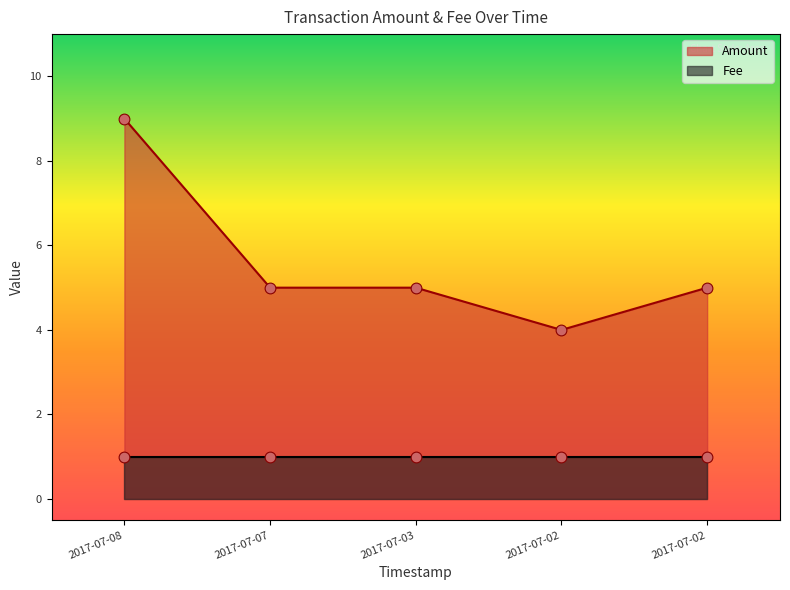

Which has a higher value, 2017-07-02 or 2017-07-02?

2017-07-02